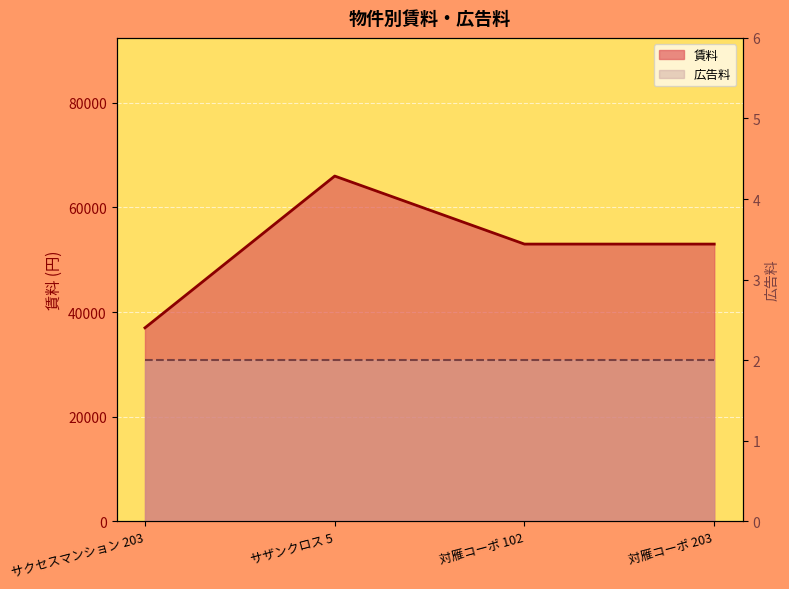

Reading right to left, transcribe all the data shown in this chart.

対雁コーポ 203=53000	対雁コーポ 102=53000	サザンクロス 5=66000	サクセスマンション 203=37000